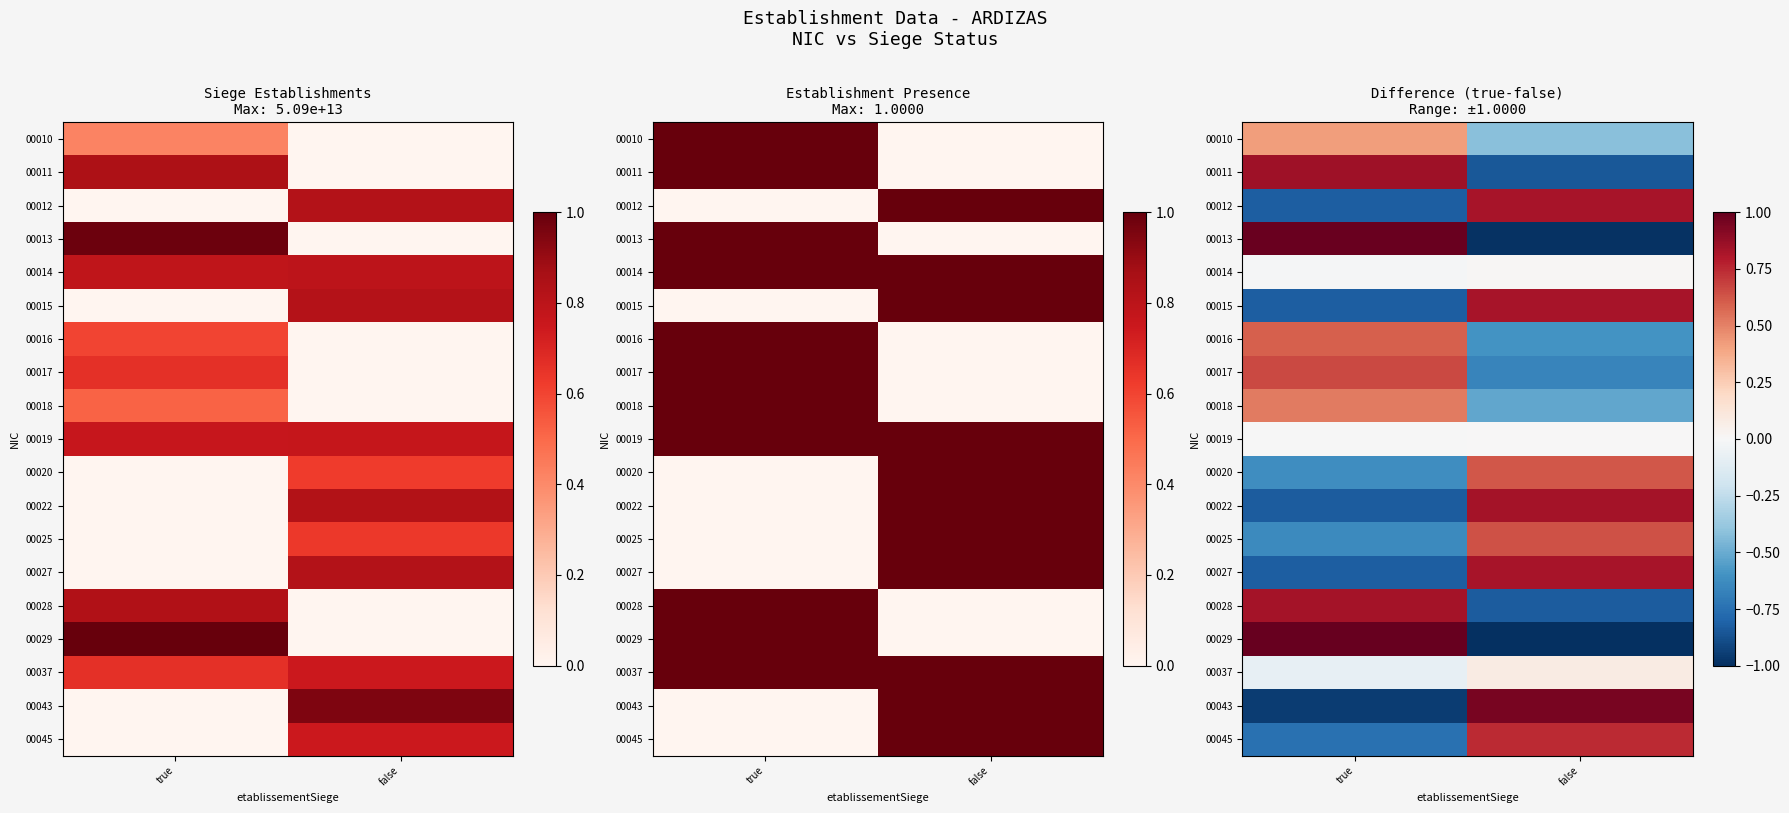

At how many categories does at least one series exceed 0?

2